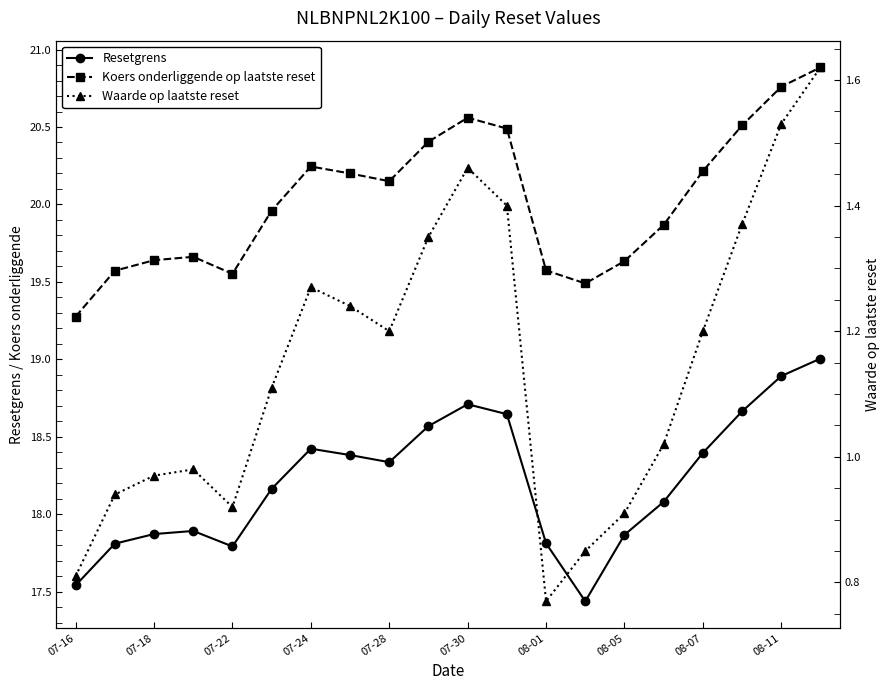

Does the chart display data point markers on the line(s)?

Yes